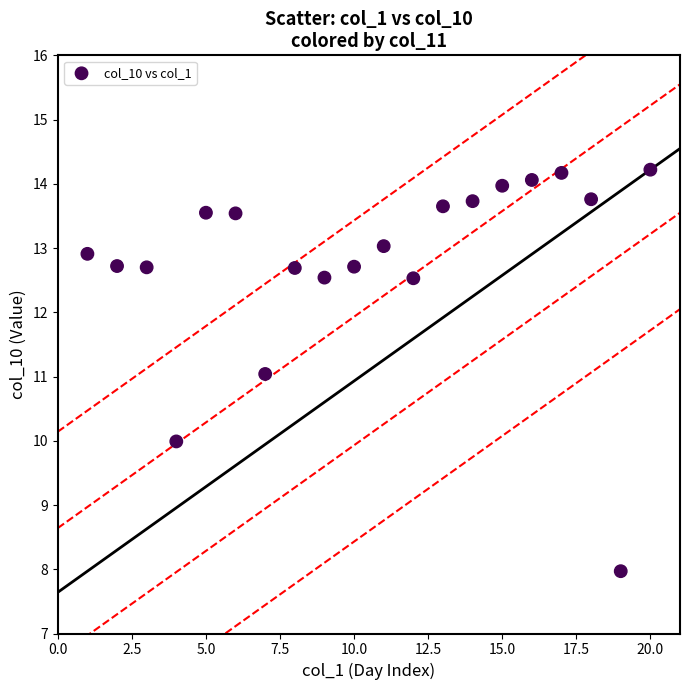

What is the range of X values (max minus min)?

19.0